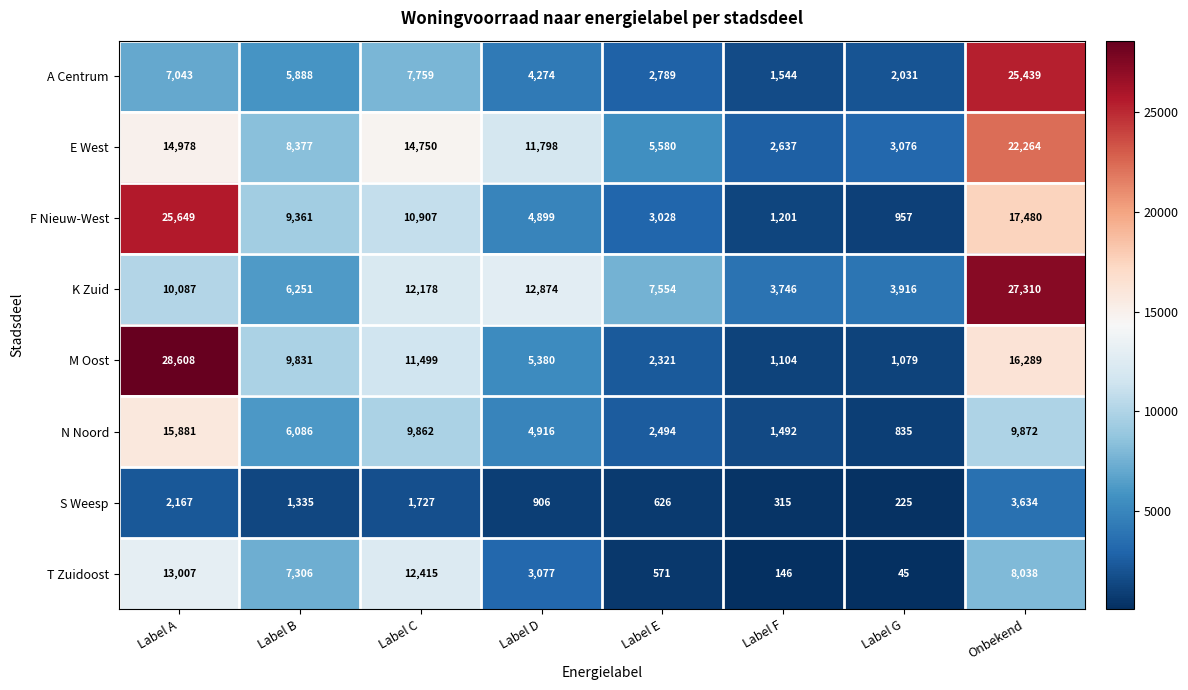

What is the difference between the highest and lowest values at Onbekend?

23676